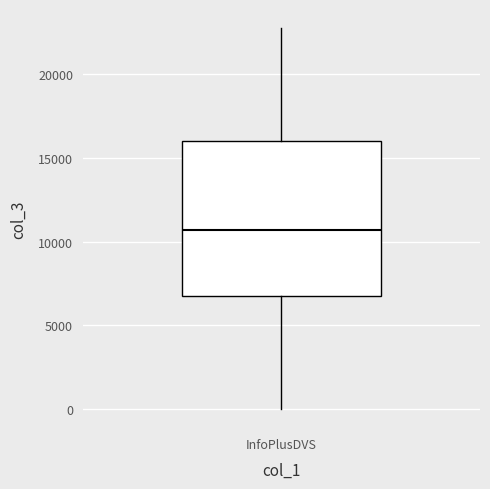

Transcribe this box plot: give where the median line is, the range the box spans, and where the two whiskers end, as read against the y-axis. The values are not printed on the chart, so give them approximately, as read against the axis.

median 10500, box 6500 to 16000, whiskers 0 to 22500